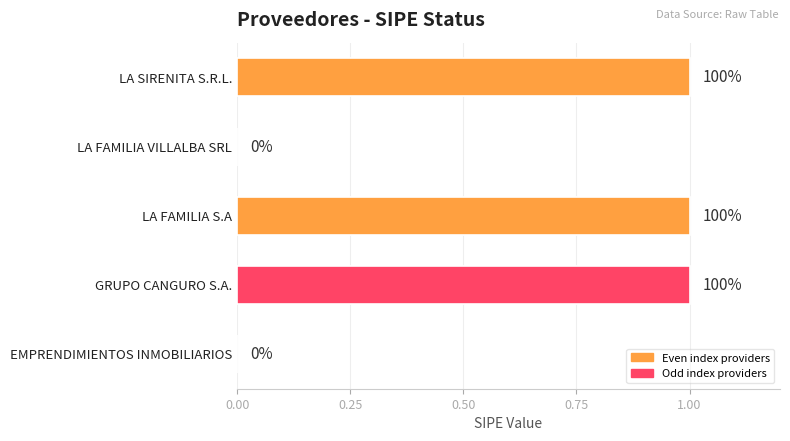

How many bars are there in total?

5